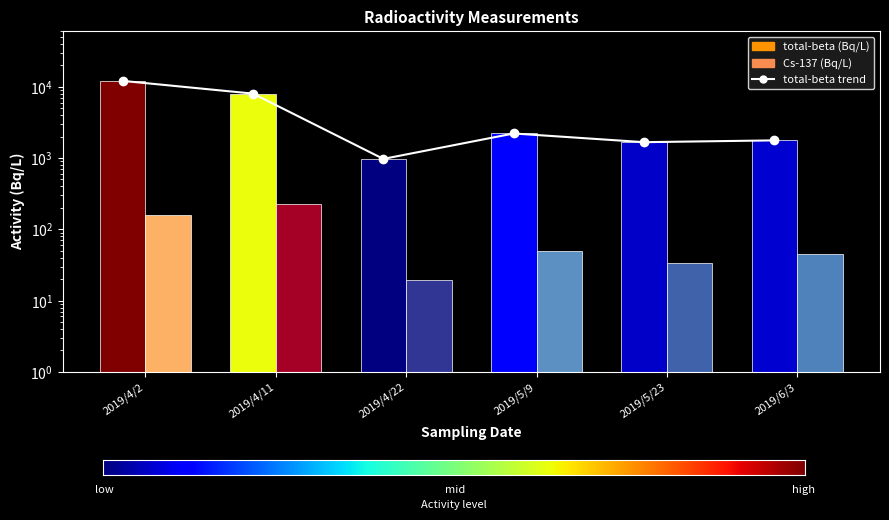

How many values in the Cs-137 series exceed 50?

3